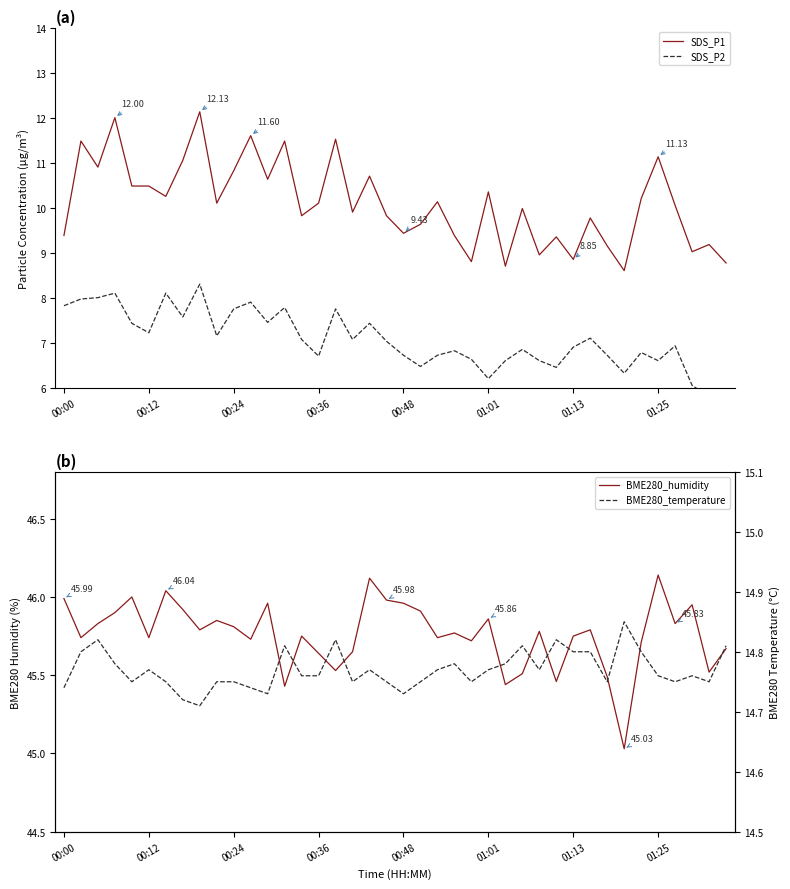

At which category is the sum across all series the highest?

8